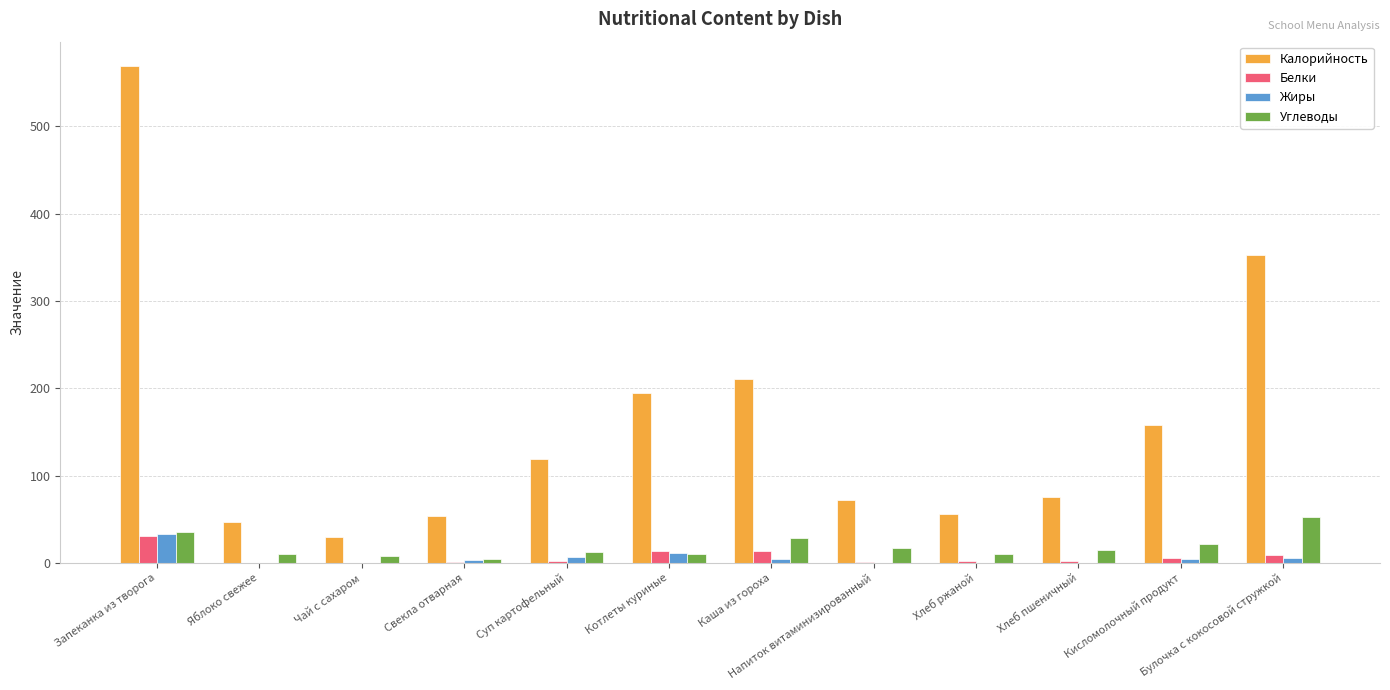

Between Яблоко свежее and Кисломолочный продукт, which series saw the biggest shift?

Калорийность